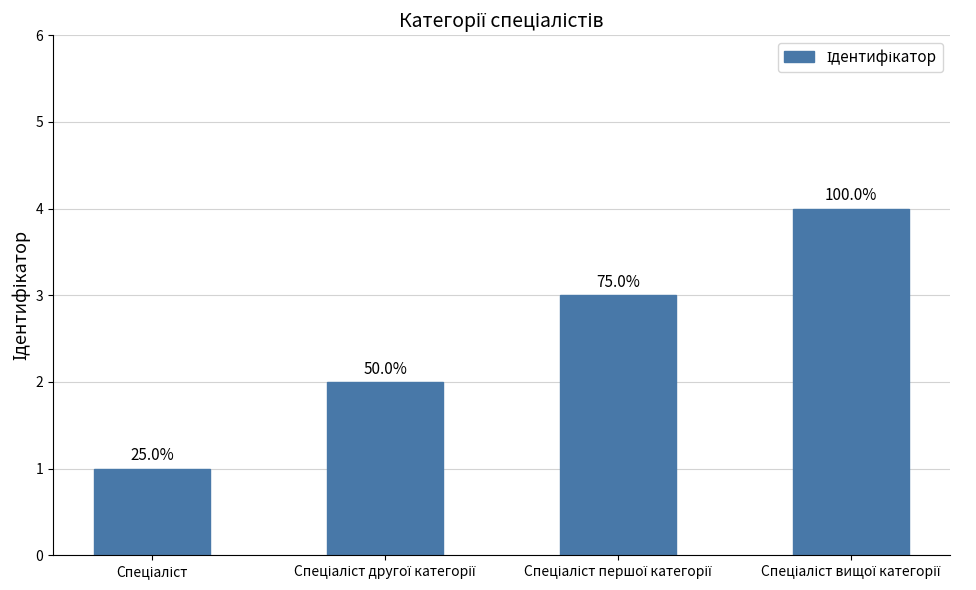

Is it true that the value at Спеціаліст is 1?

True